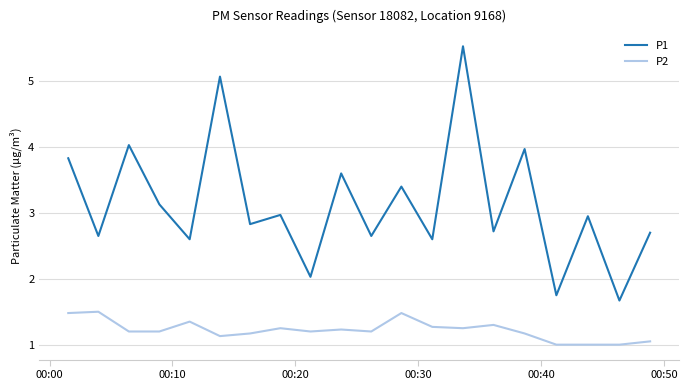

How many lines are shown in the chart?

2